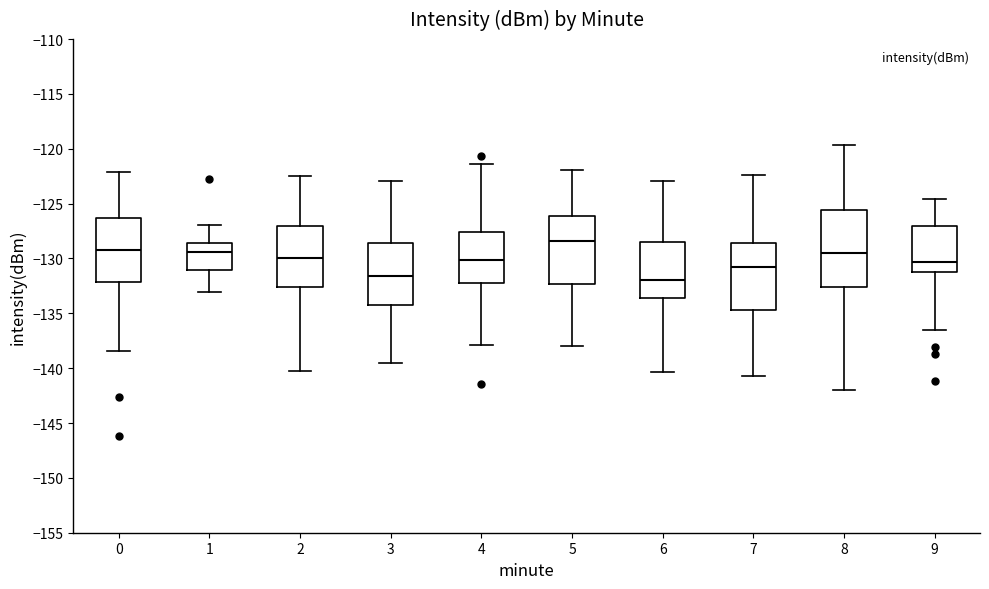

Where is the lower edge of the box at x = 9 on the y-axis? The values are not printed on the chart, so give them approximately, as read against the axis.

-131.0